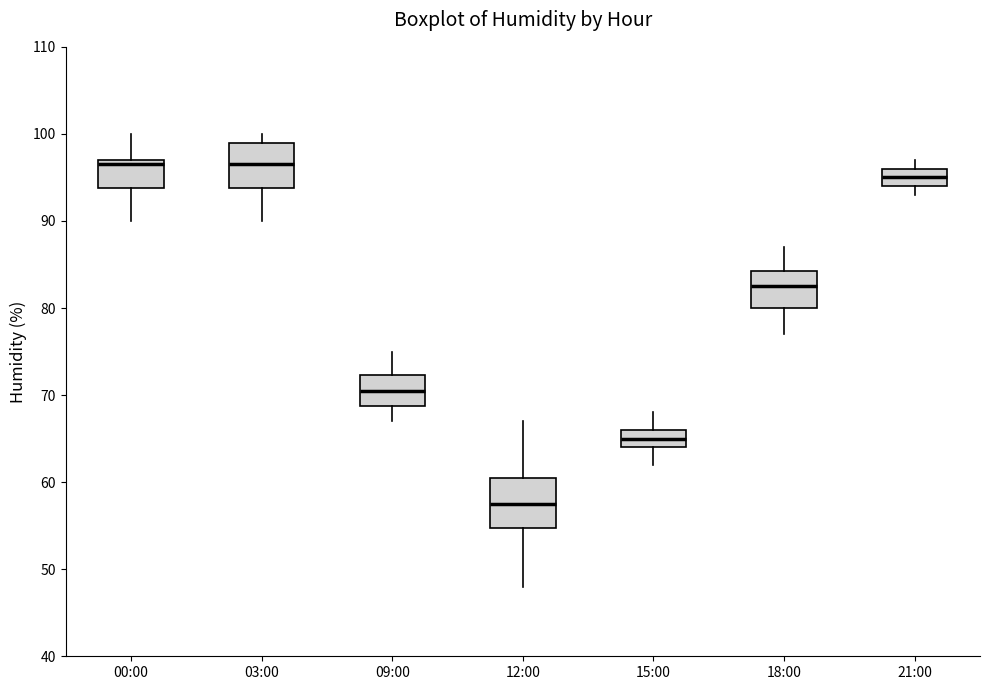

Reading left to right, transcribe this box plot: for each box, give where its median line is, the range the box spans, and where its two whiskers end, as read against the y-axis. The values are not printed on the chart, so give them approximately, as read against the axis.

00:00: median 97 (just below the box's upper edge), box 94 to 97, whiskers 90 to 100
03:00: median 97, box 94 to 99, whiskers 90 to 100
09:00: median 71, box 69 to 72, whiskers 67 to 75
12:00: median 58, box 55 to 61, whiskers 48 to 67
15:00: median 65, box 64 to 66, whiskers 62 to 68
18:00: median 83, box 80 to 84, whiskers 77 to 87
21:00: median 95, box 94 to 96, whiskers 93 to 97